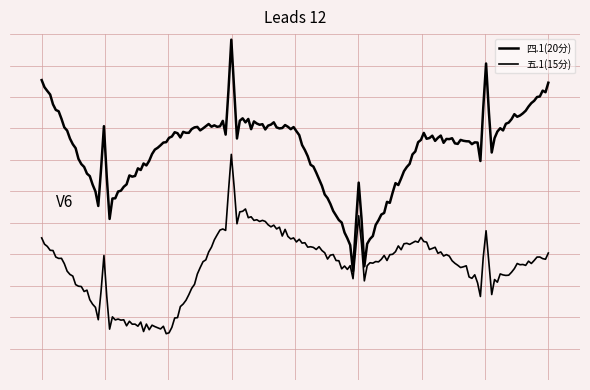

Does the chart display data point markers on the line(s)?

No